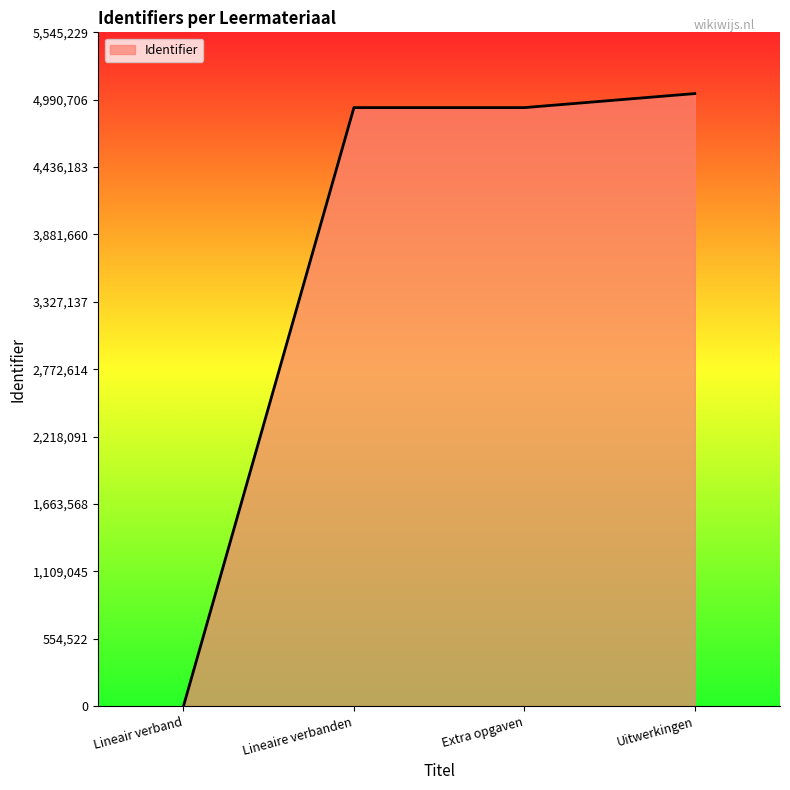

The value at Lineair verband is 0. True or false?

True